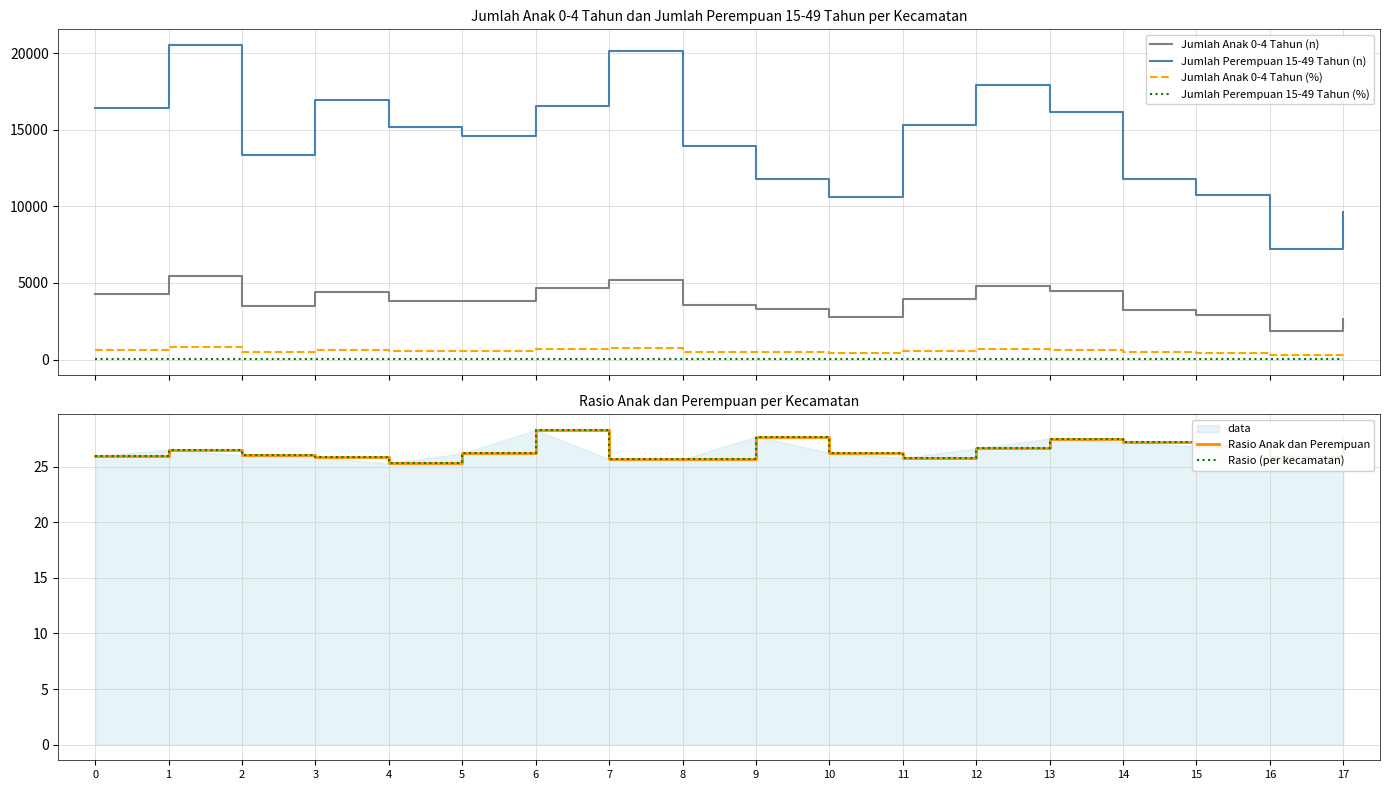

At which category is the sum across all series the highest?

1